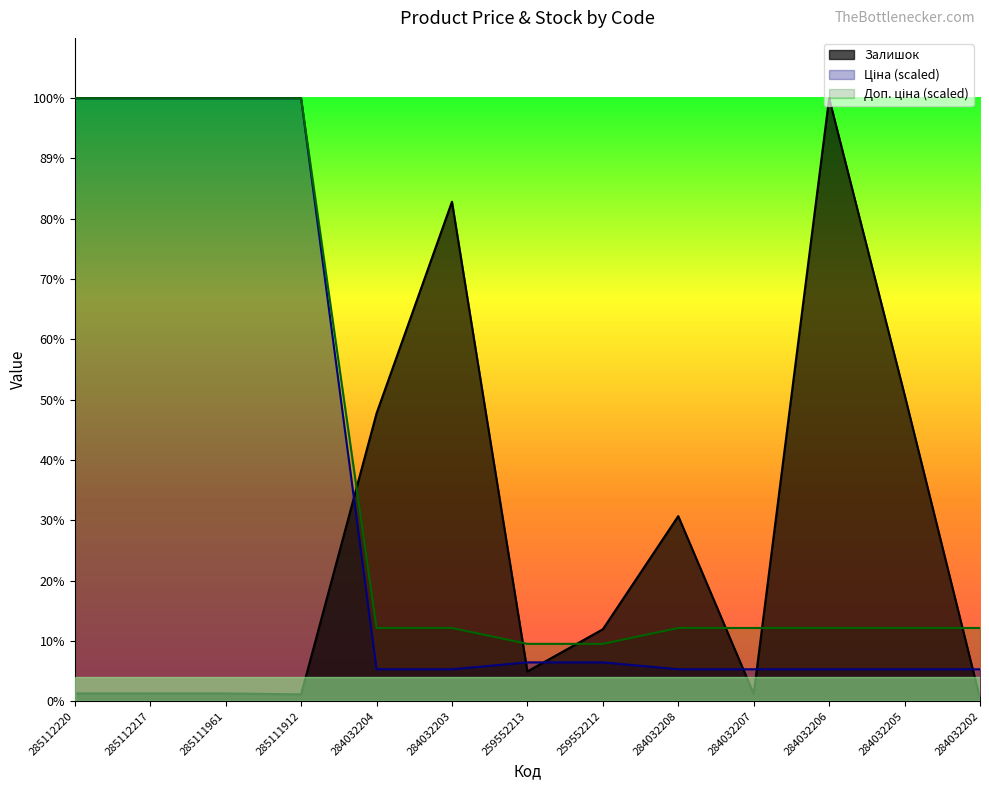

How many distinct data groups are displayed?

3